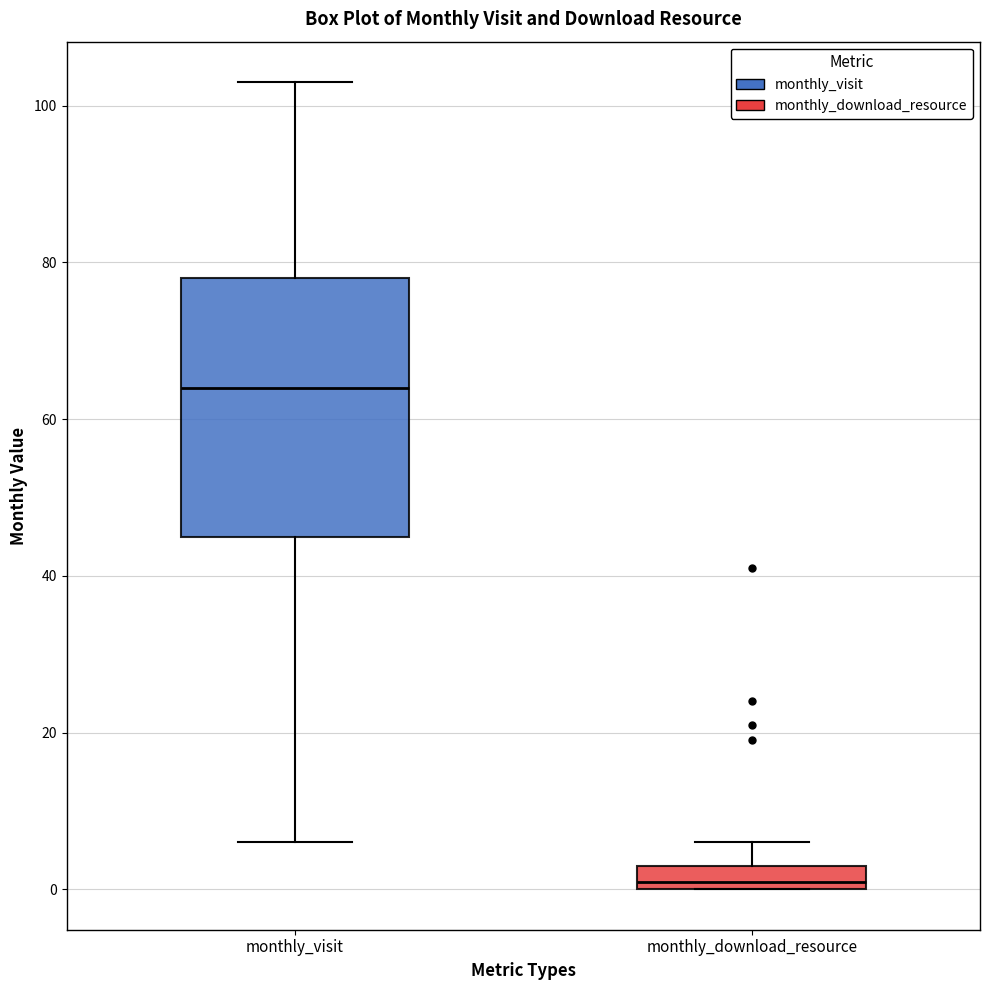

Reading left to right, transcribe this box plot: for each box, give where its median line is, the range the box spans, and where its two whiskers end, as read against the y-axis. The values are not printed on the chart, so give them approximately, as read against the axis.

monthly_visit: median 64, box 46 to 78, whiskers 6 to 104
monthly_download_resource: median 2, box 0 to 4, whiskers 0 to 6